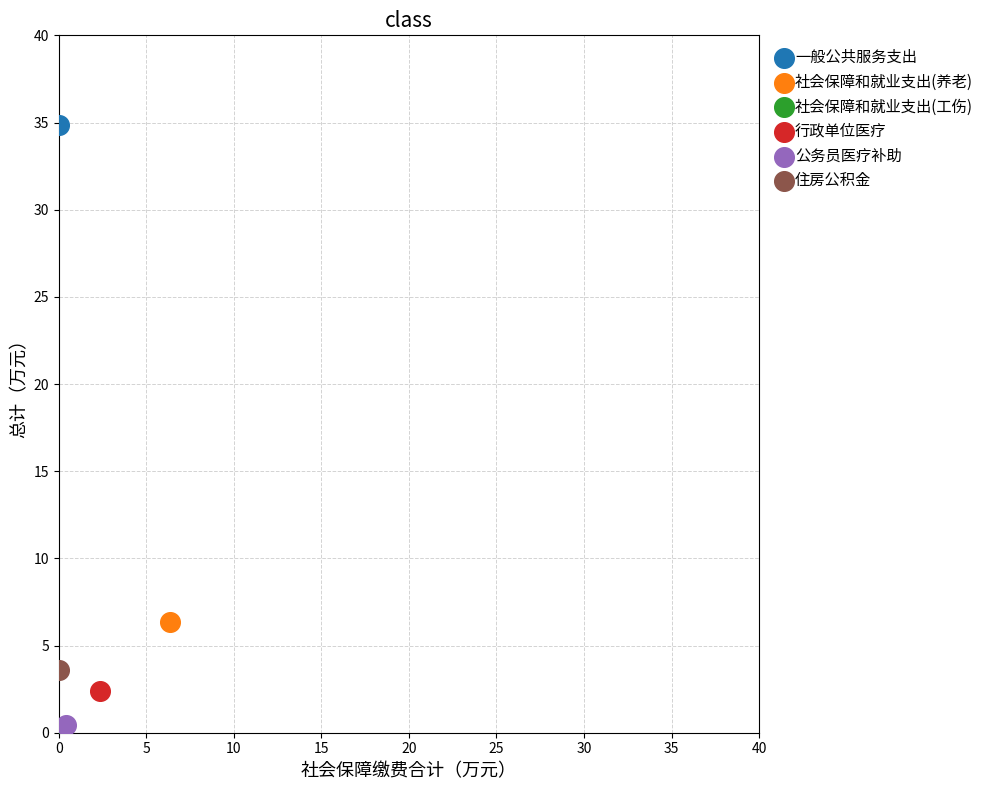

Which series reaches the maximum Y coordinate?

一般公共服务支出